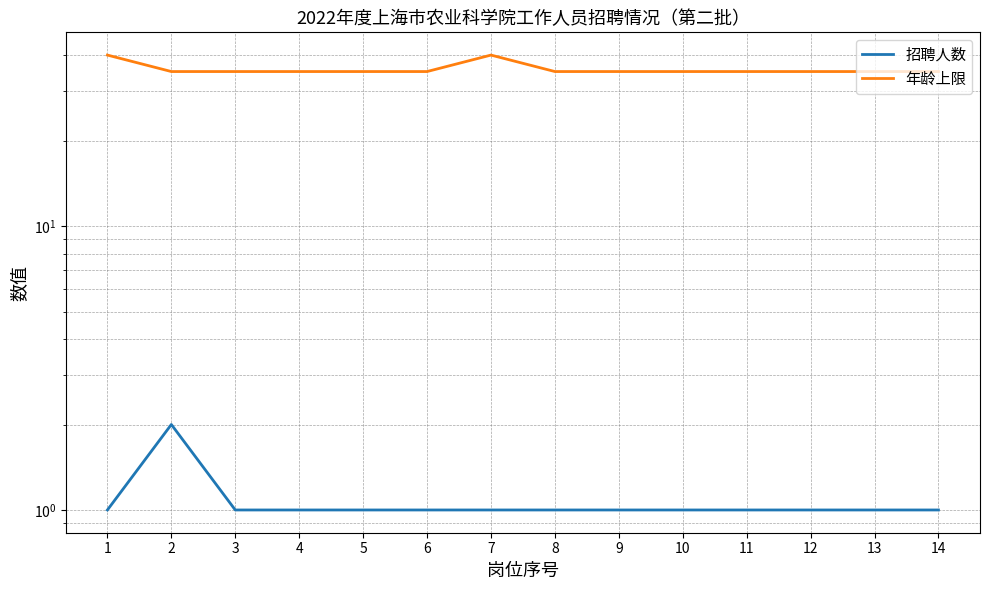

How many lines are shown in the chart?

2